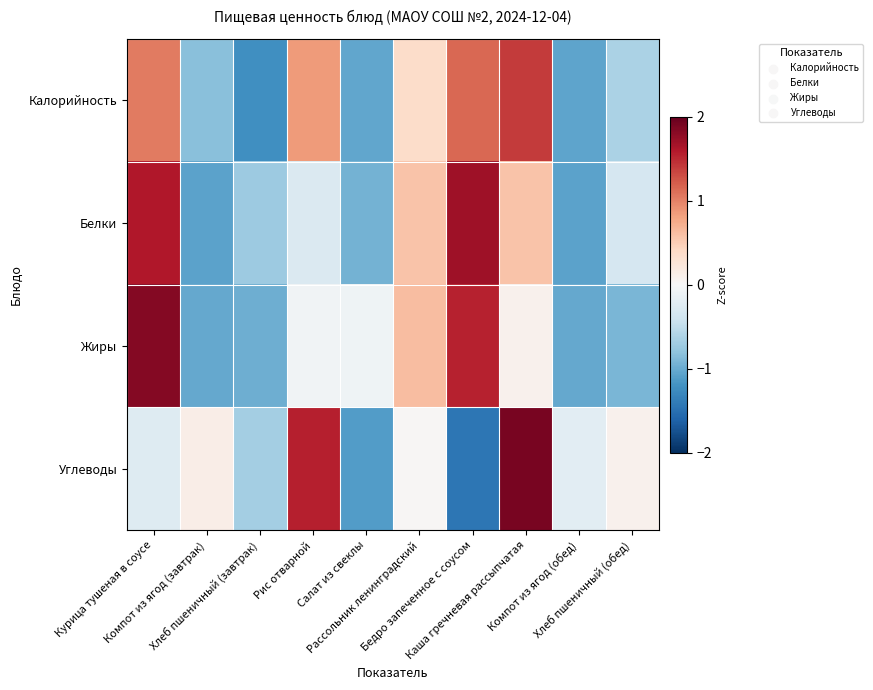

Reading left to right, extract all data points from this chart.

Калорийность: Курица тушеная в соусе=1.0	Компот из ягод (завтрак)=-0.8	Хлеб пшеничный (завтрак)=-1.2	Рис отварной=0.9	Салат из свеклы=-1.0	Рассольник ленинградский=0.4	Бедро запеченное с соусом=1.1	Каша гречневая рассыпчатая=1.4	Компот из ягод (обед)=-1.1	Хлеб пшеничный (обед)=-0.6
Белки: Курица тушеная в соусе=1.6	Компот из ягод (завтрак)=-1.1	Хлеб пшеничный (завтрак)=-0.7	Рис отварной=-0.3	Салат из свеклы=-1.0	Рассольник ленинградский=0.6	Бедро запеченное с соусом=1.7	Каша гречневая рассыпчатая=0.6	Компот из ягод (обед)=-1.1	Хлеб пшеничный (обед)=-0.3
Жиры: Курица тушеная в соусе=1.8	Компот из ягод (завтрак)=-1.0	Хлеб пшеничный (завтрак)=-1.0	Рис отварной=-0.1	Салат из свеклы=-0.1	Рассольник ленинградский=0.6	Бедро запеченное с соусом=1.5	Каша гречневая рассыпчатая=0.1	Компот из ягод (обед)=-1.0	Хлеб пшеничный (обед)=-0.9
Углеводы: Курица тушеная в соусе=-0.3	Компот из ягод (завтрак)=0.1	Хлеб пшеничный (завтрак)=-0.7	Рис отварной=1.6	Салат из свеклы=-1.1	Рассольник ленинградский=0.0	Бедро запеченное с соусом=-1.4	Каша гречневая рассыпчатая=1.9	Компот из ягод (обед)=-0.2	Хлеб пшеничный (обед)=0.1